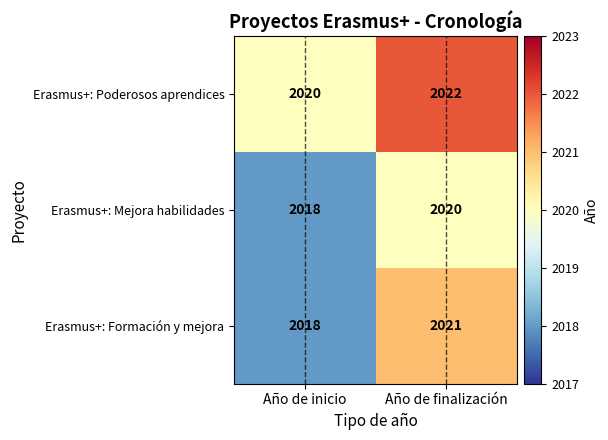

Is it true that Erasmus+: Formación y mejora equals 3135 at Año de inicio?

False